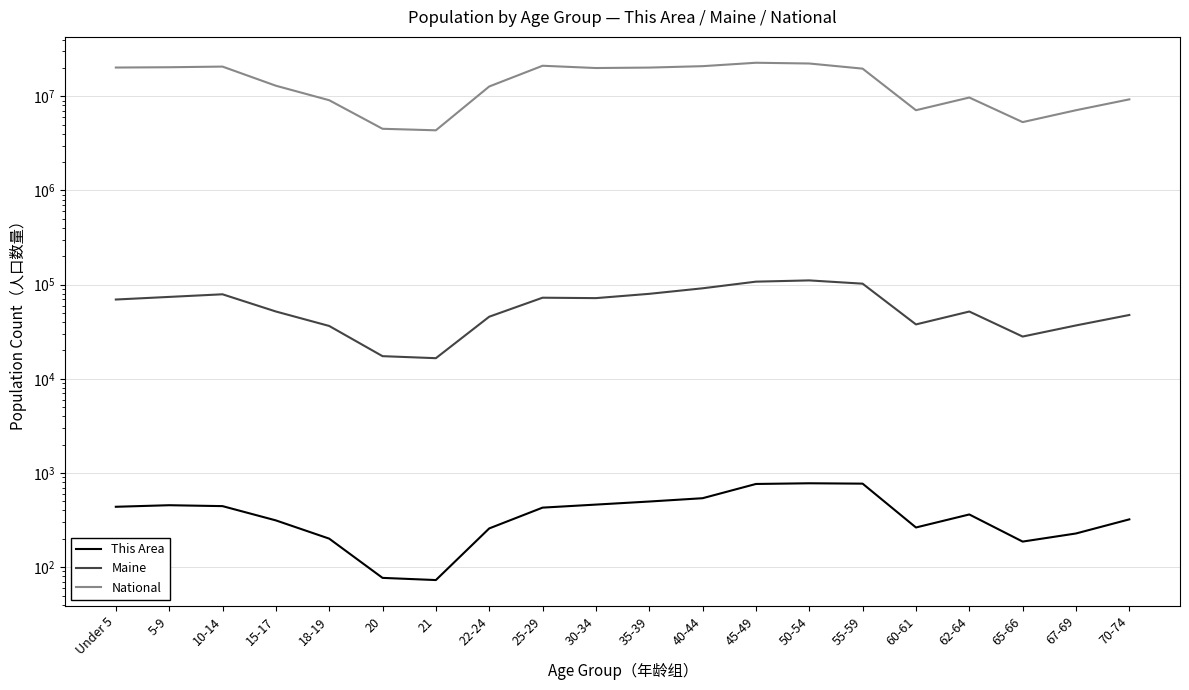

Which has a higher value, Under 5 or 50-54?

50-54